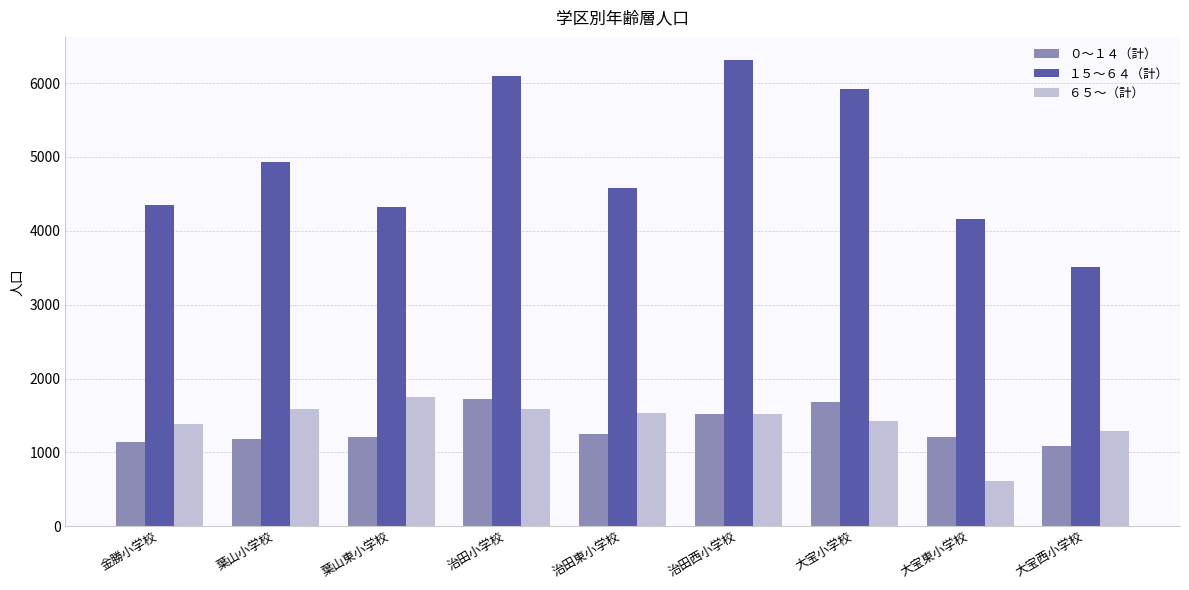

Which series changed the most between 金勝小学校 and 治田小学校?

１５～６４（計）